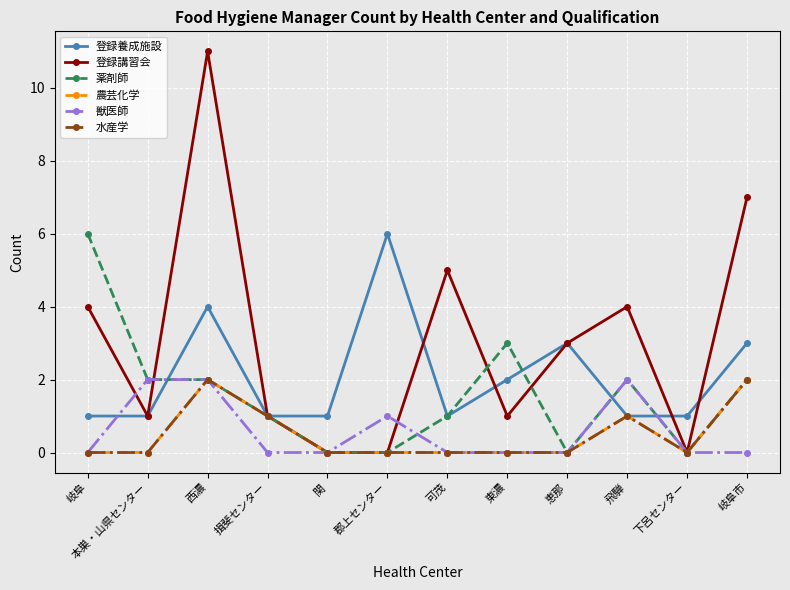

What is the label of the 4th point from the right?

恵那